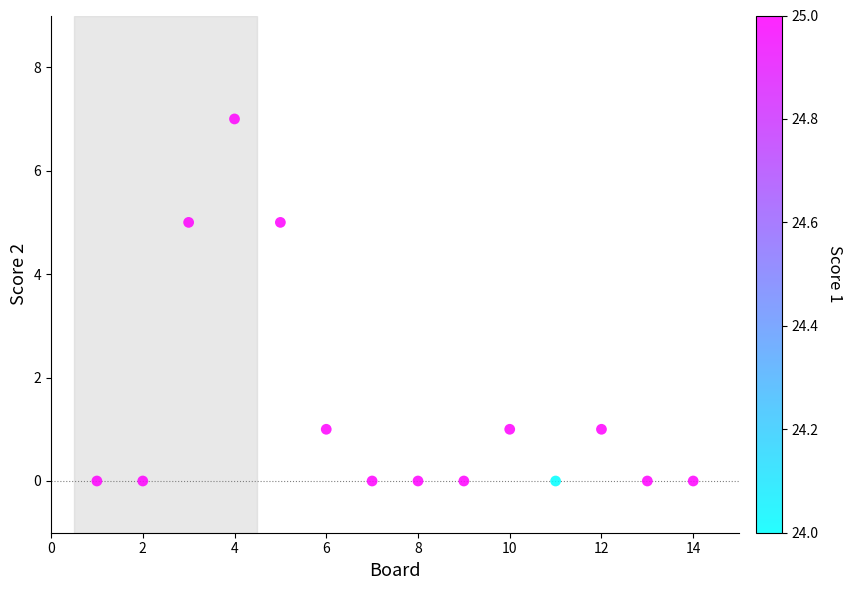

What is the range of Y values (max minus min)?

7